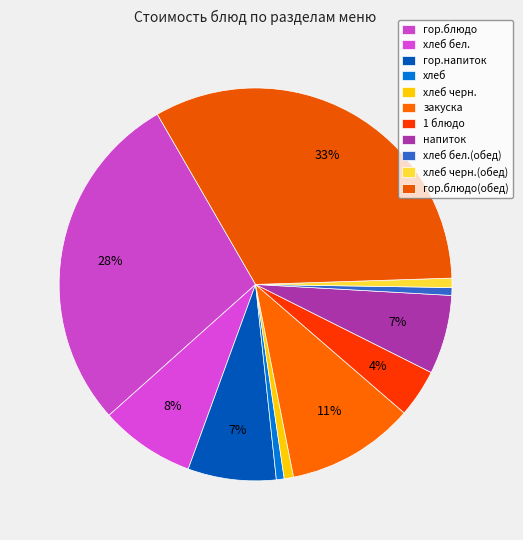

Which category has the smallest portion of the pie?

хлеб